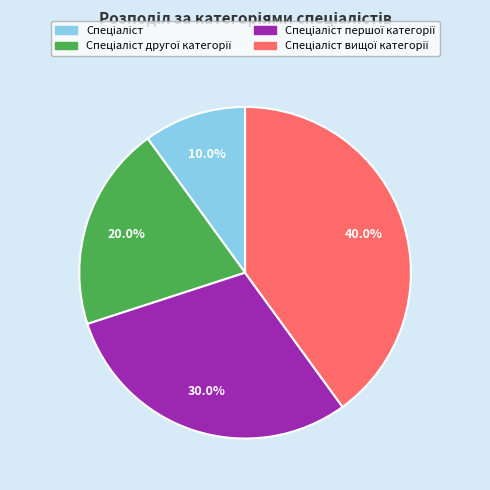

Is there any slice that represents more than half of the pie?

No